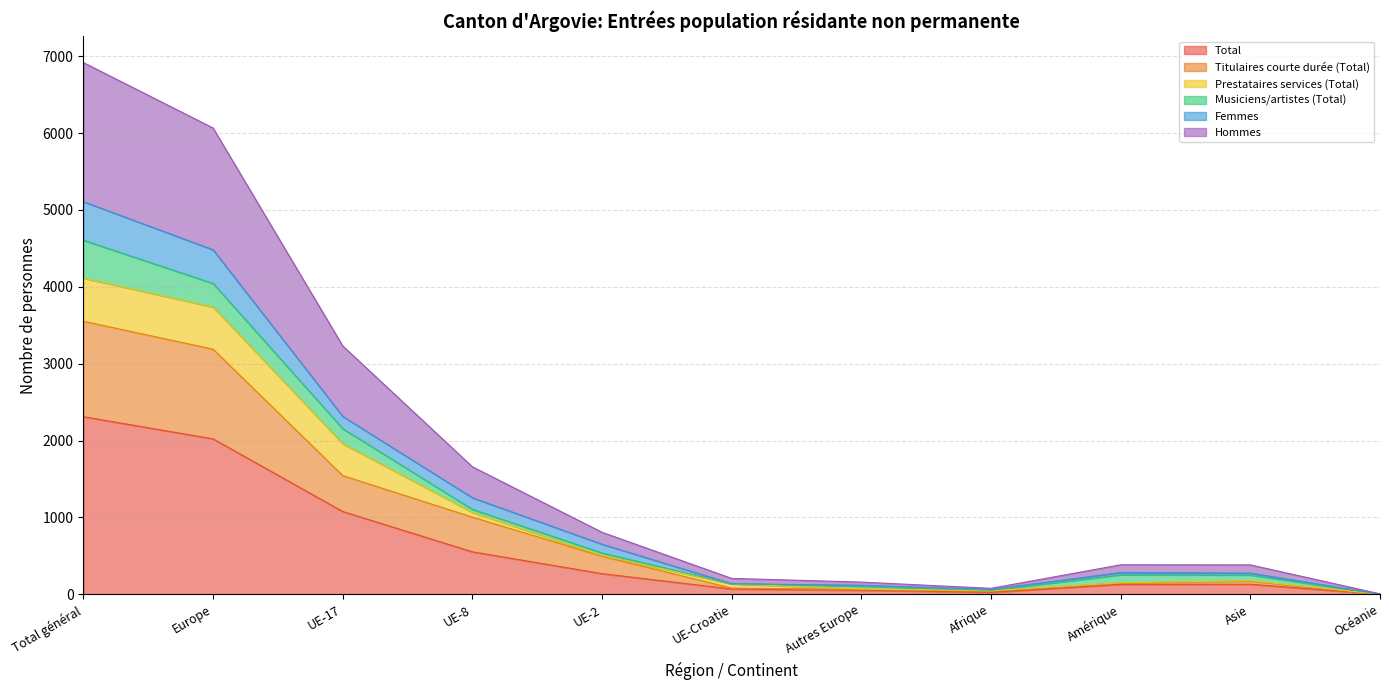

What is the minimum value shown in the chart?

2